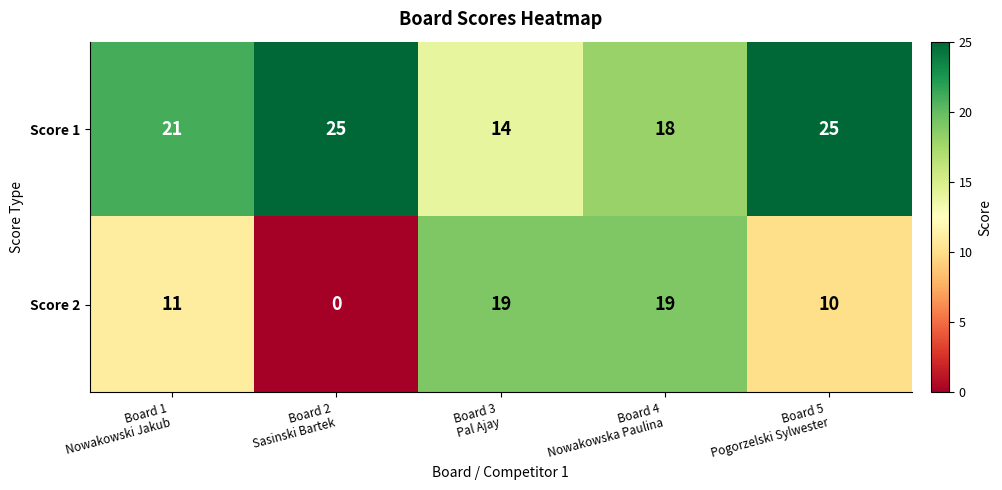

Which series changed the most between Board 1
Nowakowski Jakub and Board 2
Sasinski Bartek?

Score 2